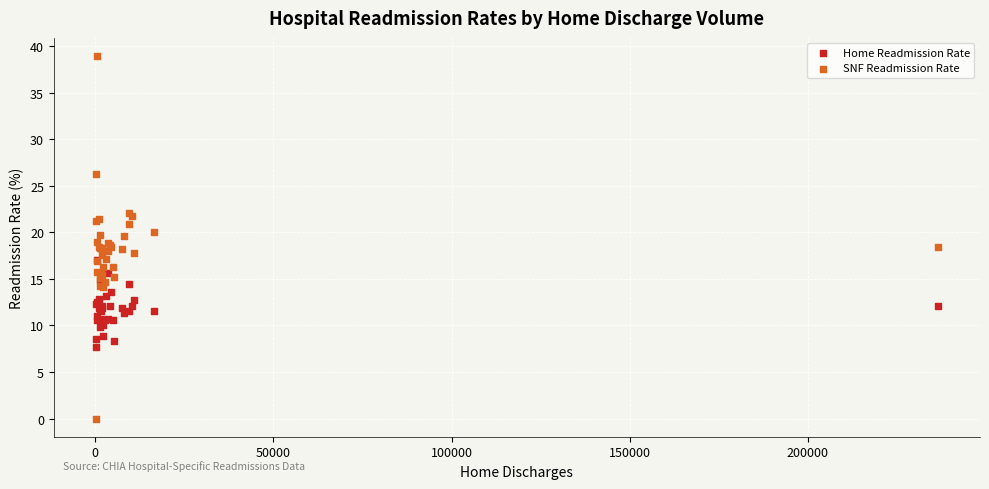

Which series reaches the minimum Y coordinate?

SNF Readmission Rate